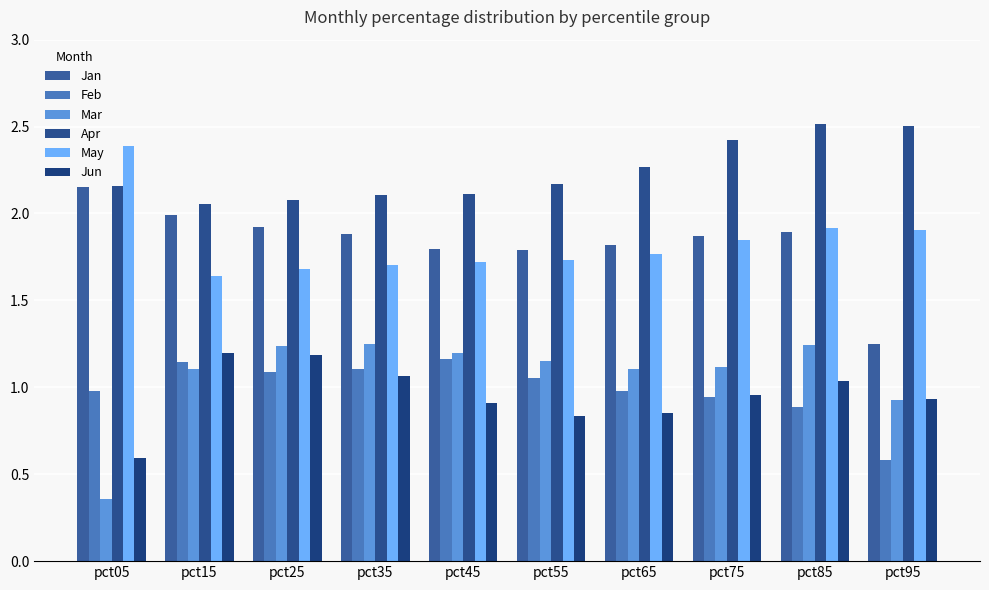

What is the smallest value displayed?

0.4